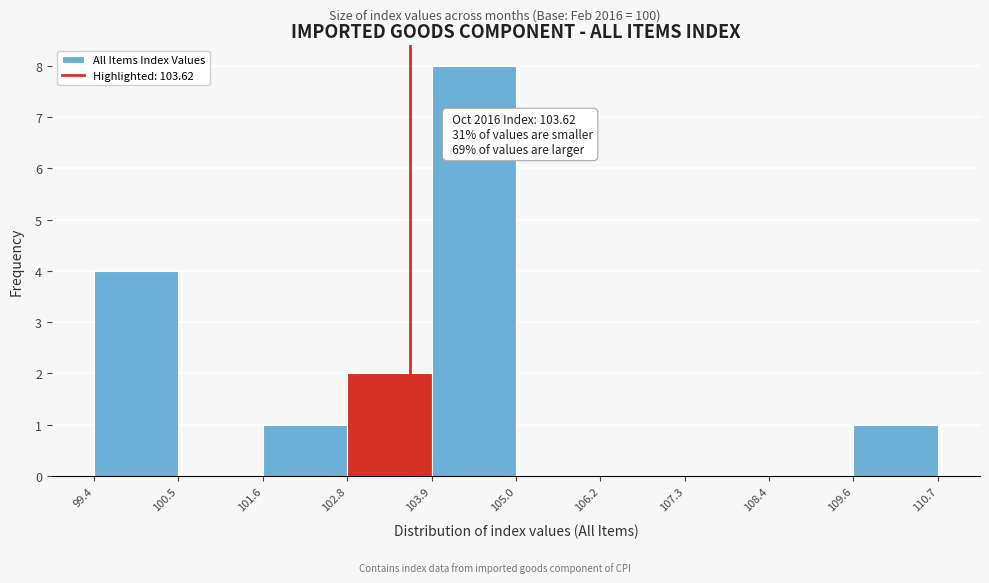

Which range on the x-axis has the tallest bar?

103.9 to 105.0